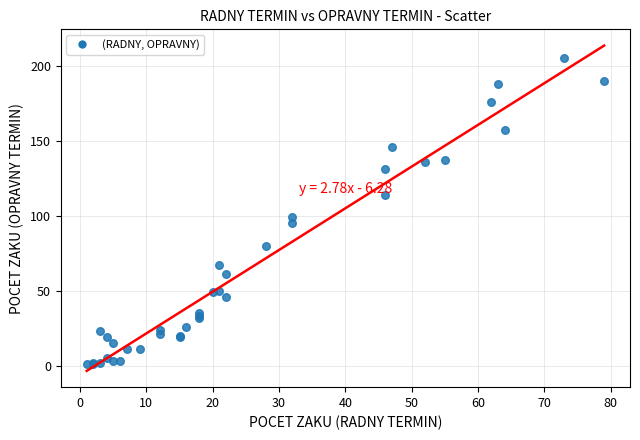

What Y value in the scatter plot is closest to 103?

99